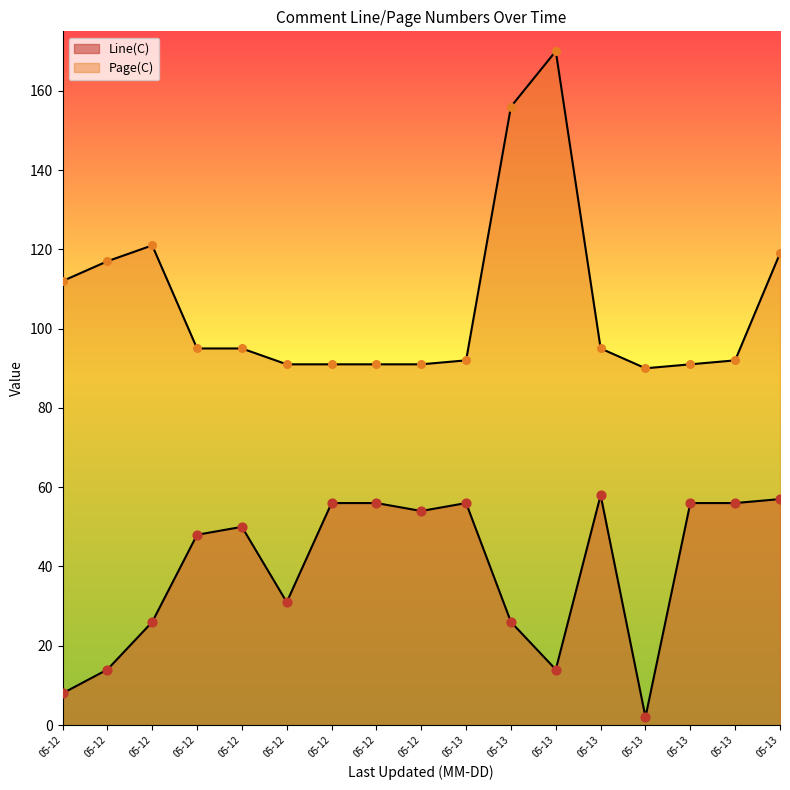

Which series has the largest total across all categories?

Page(C)